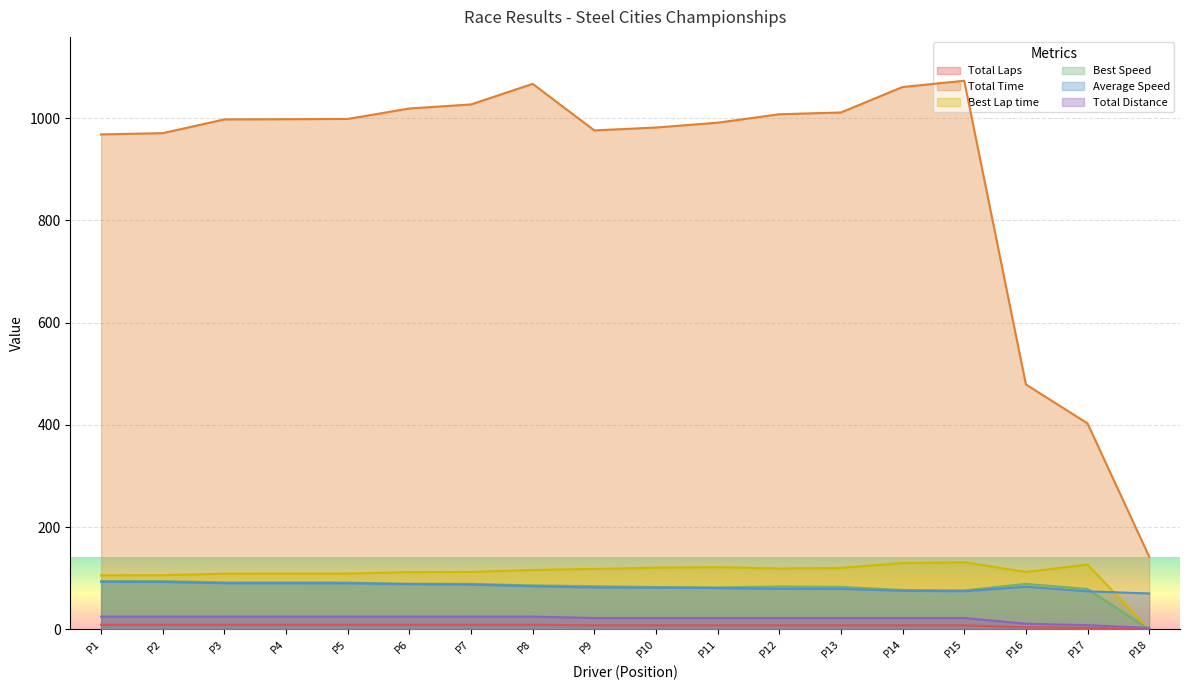

Is the value of Total Time at P2 greater than the value of Best Speed at P10?

Yes